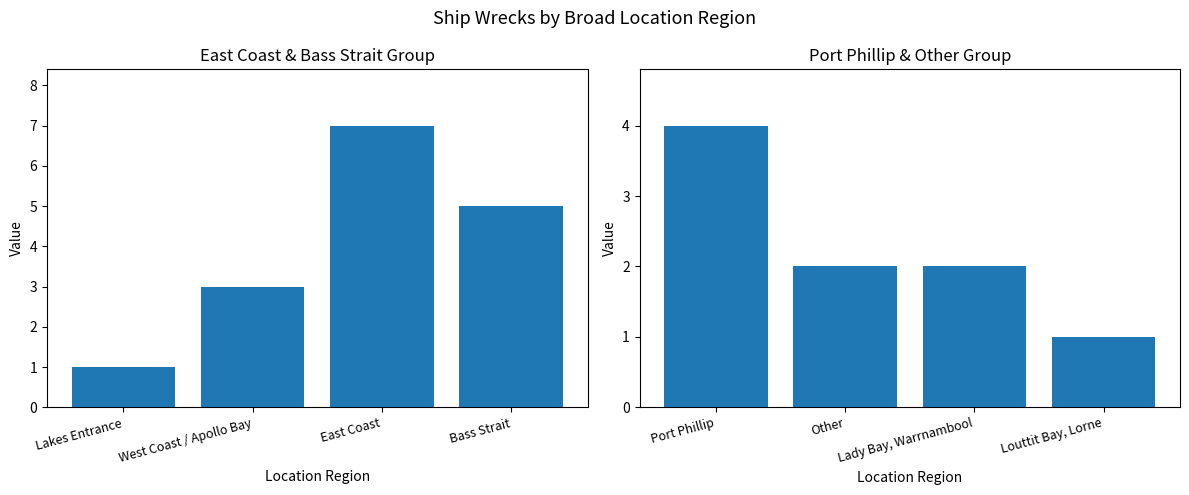

How many groups of bars are there?

4